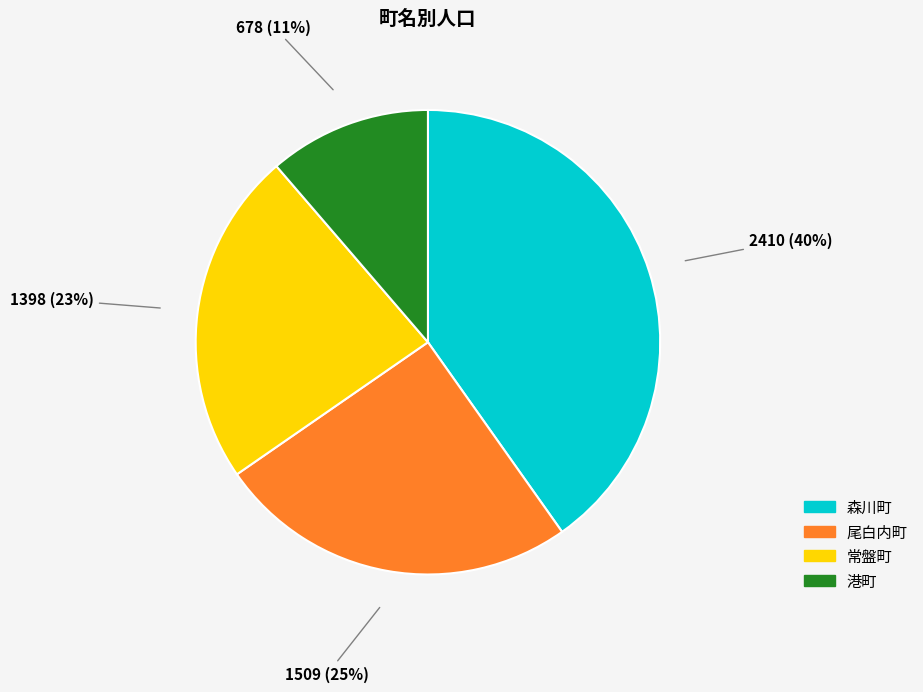

Is it true that 港町 is 26% of the pie?

False